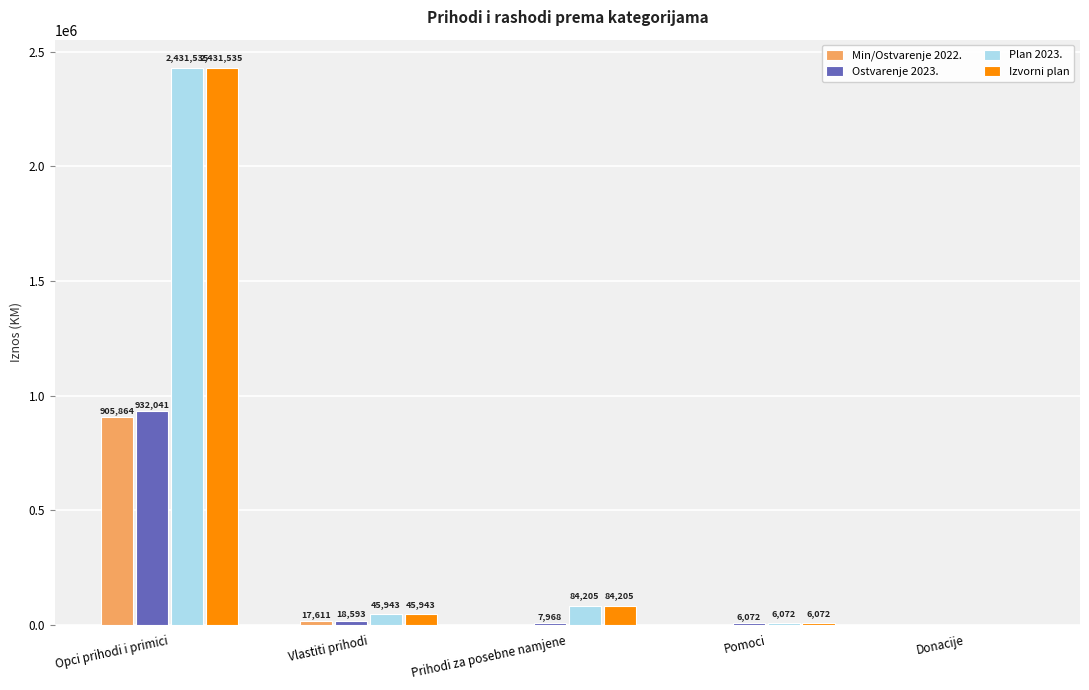

Read the Ostvarenje 2023. value at Opci prihodi i primici.

932041.3